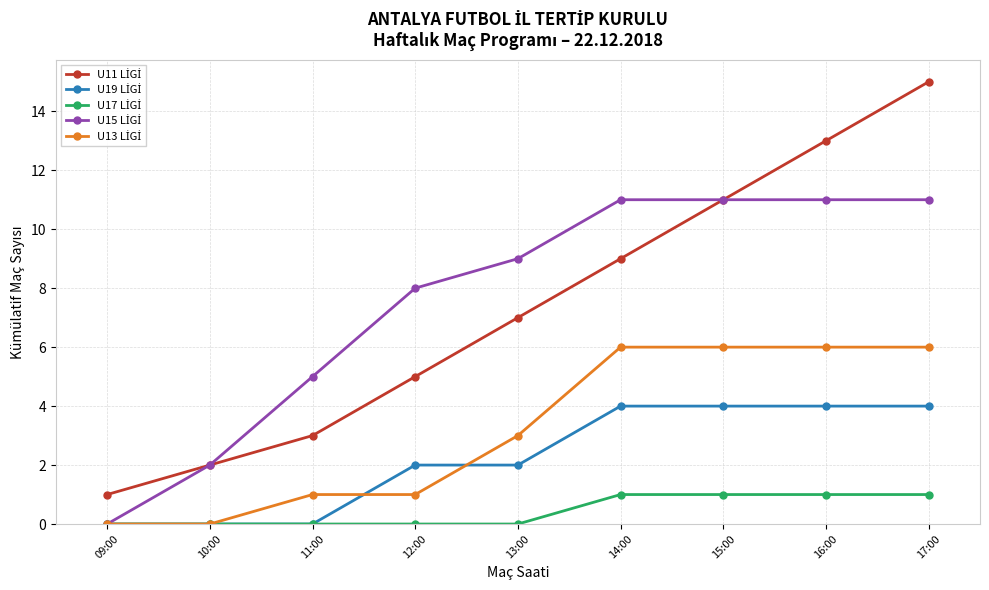

What is the label of the 6th point from the left?

14:00